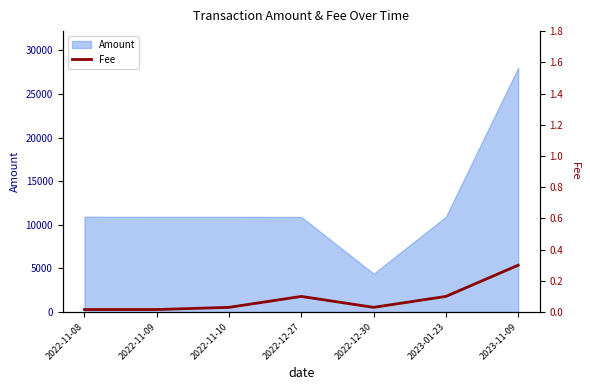

Rank the categories by value from highest to lowest.

2023-11-09, 2022-12-27, 2023-01-23, 2022-11-10, 2022-12-30, 2022-11-08, 2022-11-09